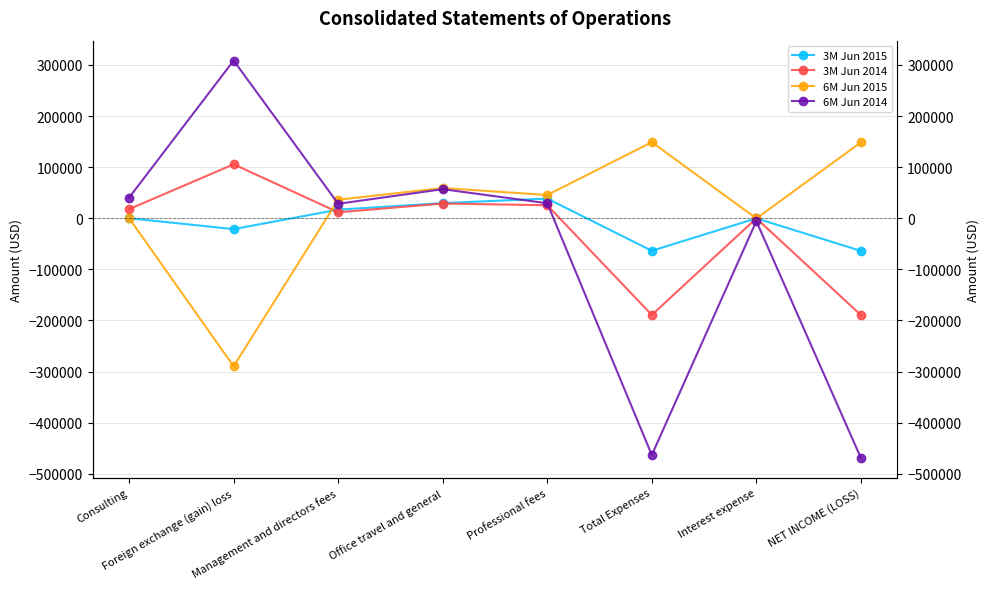

Where is 6M Jun 2015 nearest to the value -70424?

Interest expense